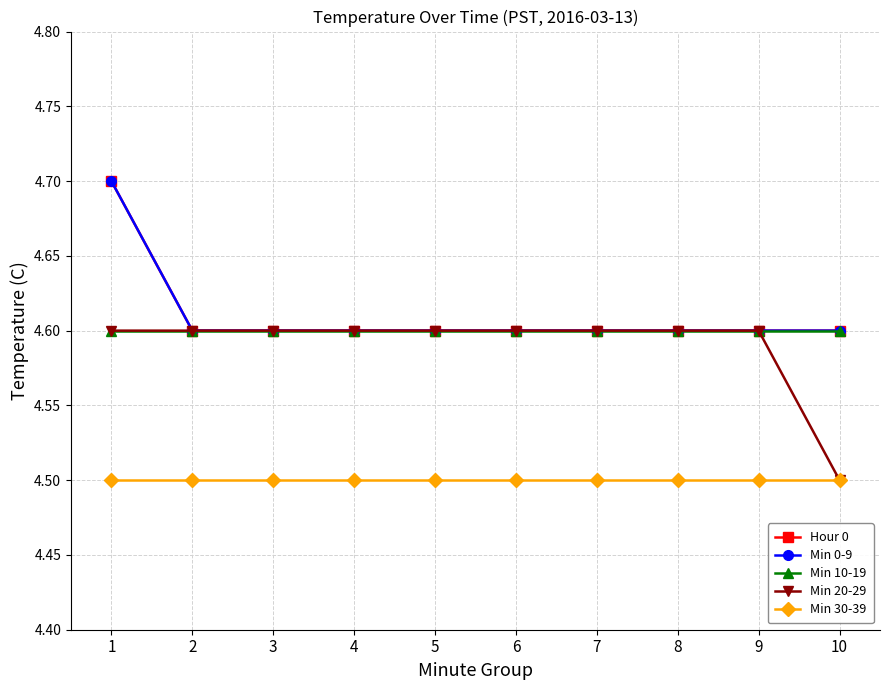

True or false: Min 30-39 has more than 2 interior local peaks.

False